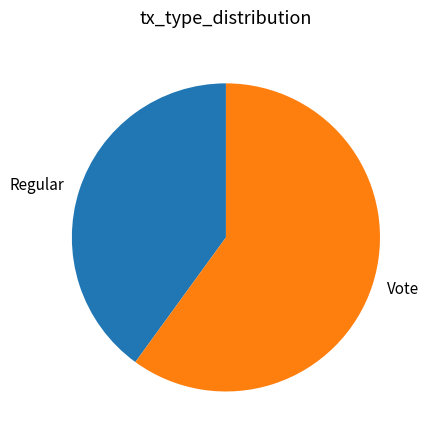

Rank the categories by value from highest to lowest.

Vote, Regular